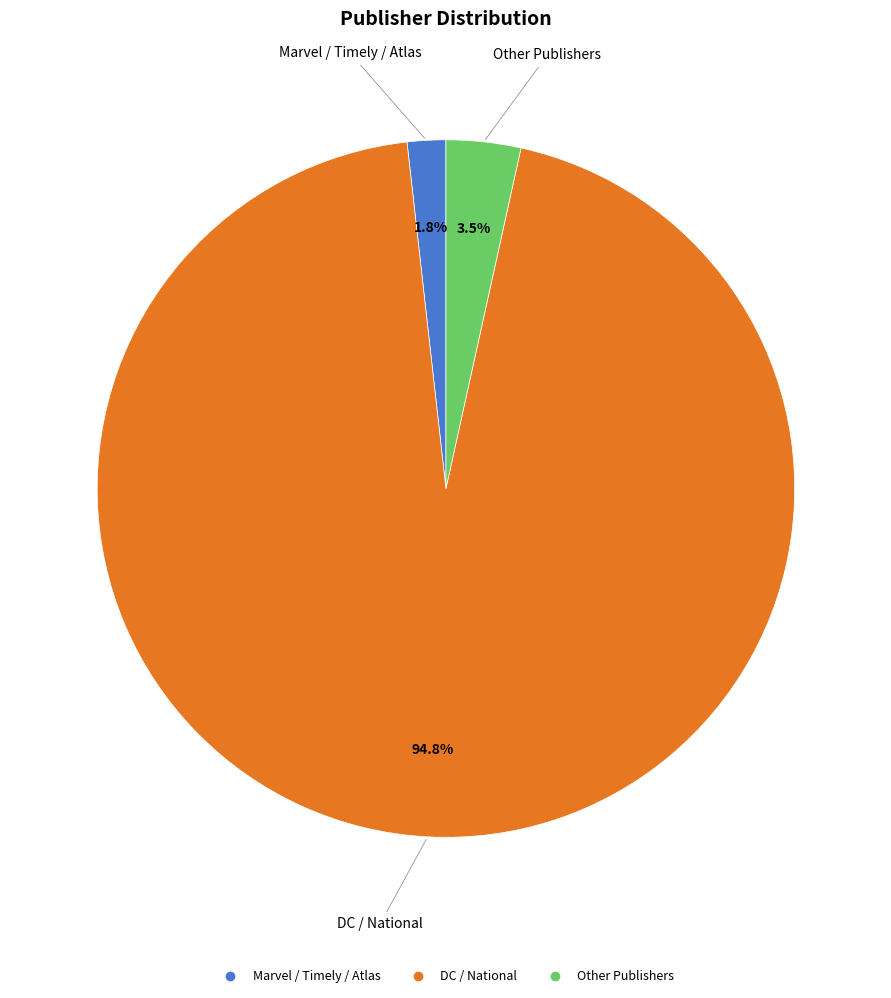

How many slices are in this pie chart?

3